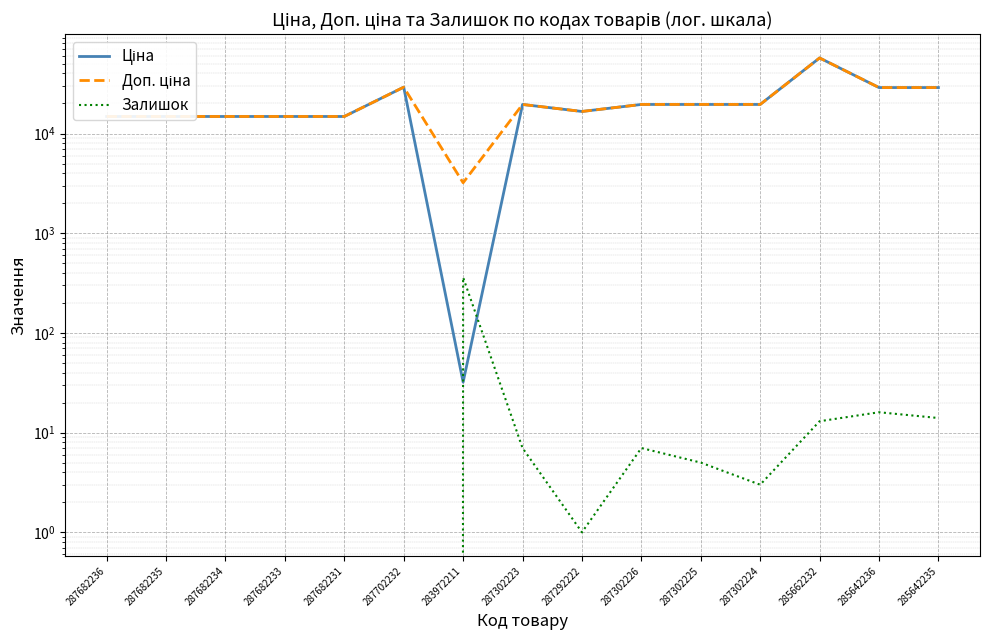

What is the difference between the second highest and second lowest values in the Ціна series?

14334.7